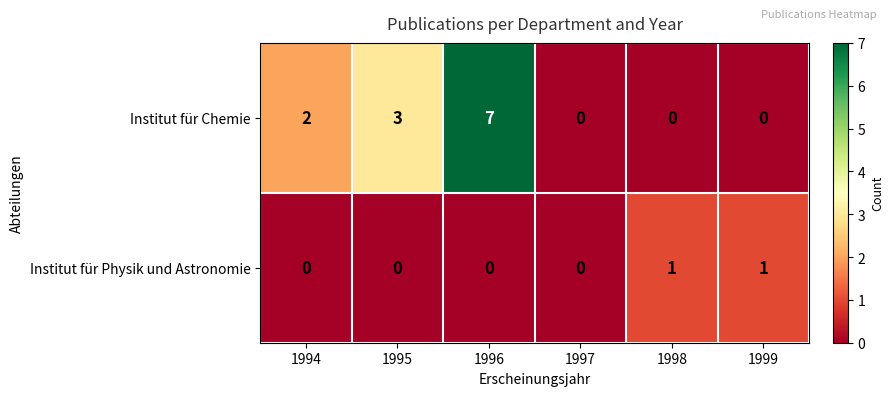

Reading left to right, what are all the values shown in this chart?

Institut für Chemie: 1994=2	1995=3	1996=7	1997=0	1998=0	1999=0
Institut für Physik und Astronomie: 1994=0	1995=0	1996=0	1997=0	1998=1	1999=1